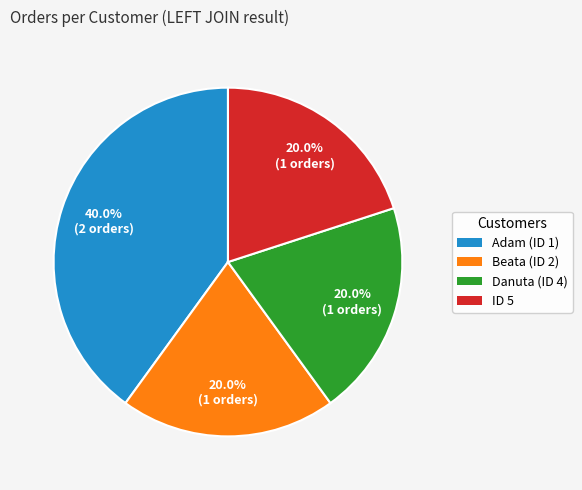

To the nearest percent, what is the average slice percentage?

25%